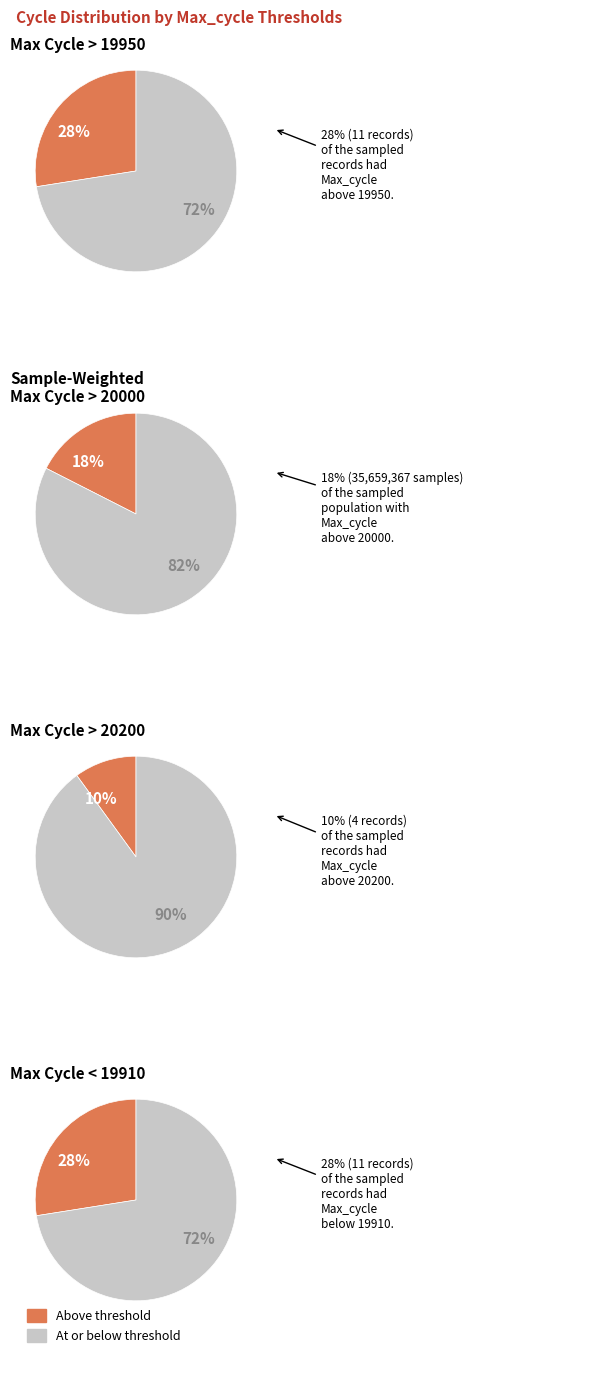

Is it true that 1 is 16% of the pie?

False